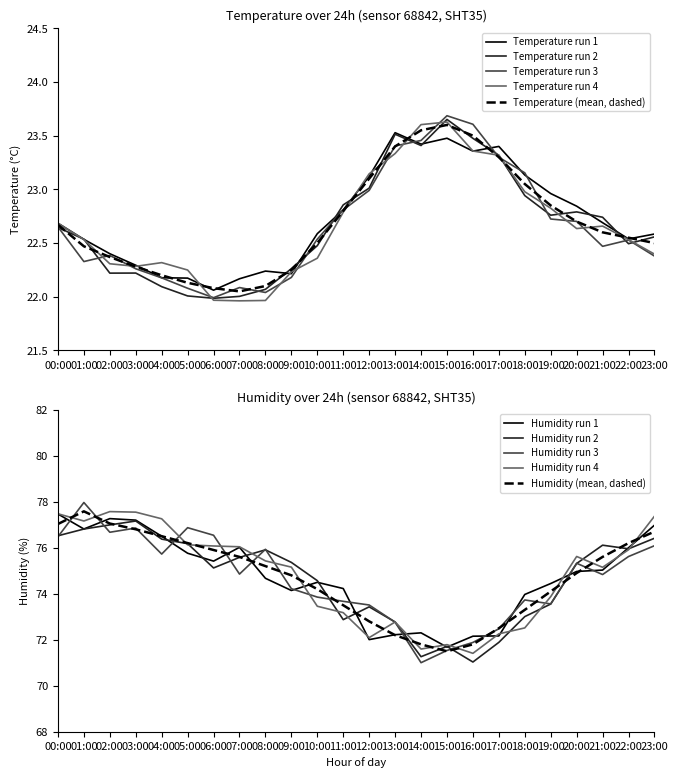

Is the value of humidity at 12 greater than the value of temperature at humidity?

Yes